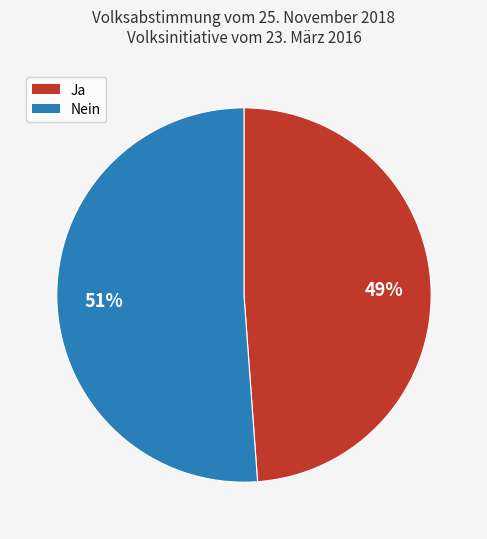

The Nein slice represents 43% of the pie. True or false?

False